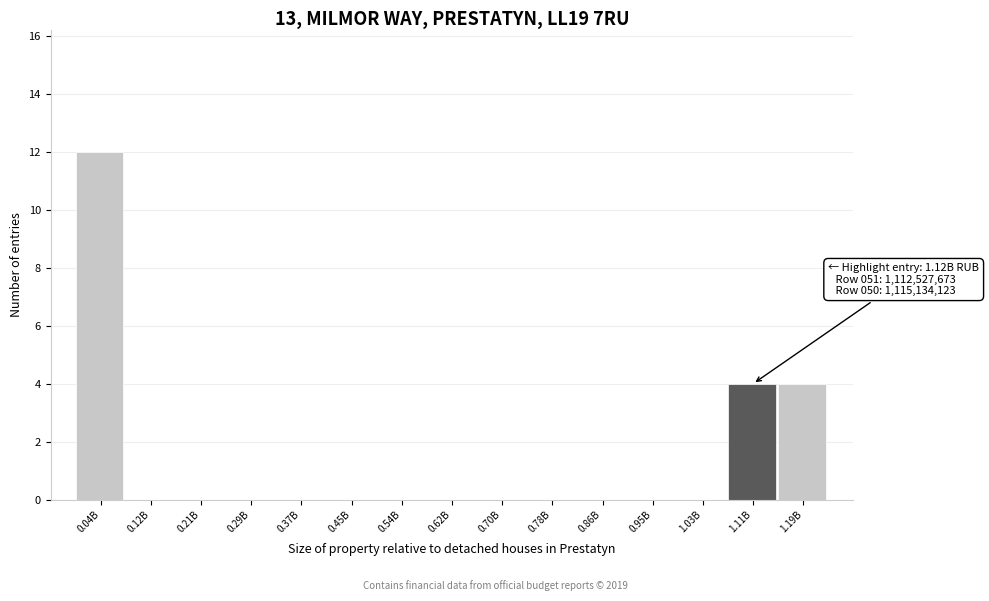

Reading left to right, extract all data points from this chart.

0.04B=12	0.12B=0	0.21B=0	0.29B=0	0.37B=0	0.45B=0	0.54B=0	0.62B=0	0.70B=0	0.78B=0	0.86B=0	0.95B=0	1.03B=0	1.11B=4	1.19B=4